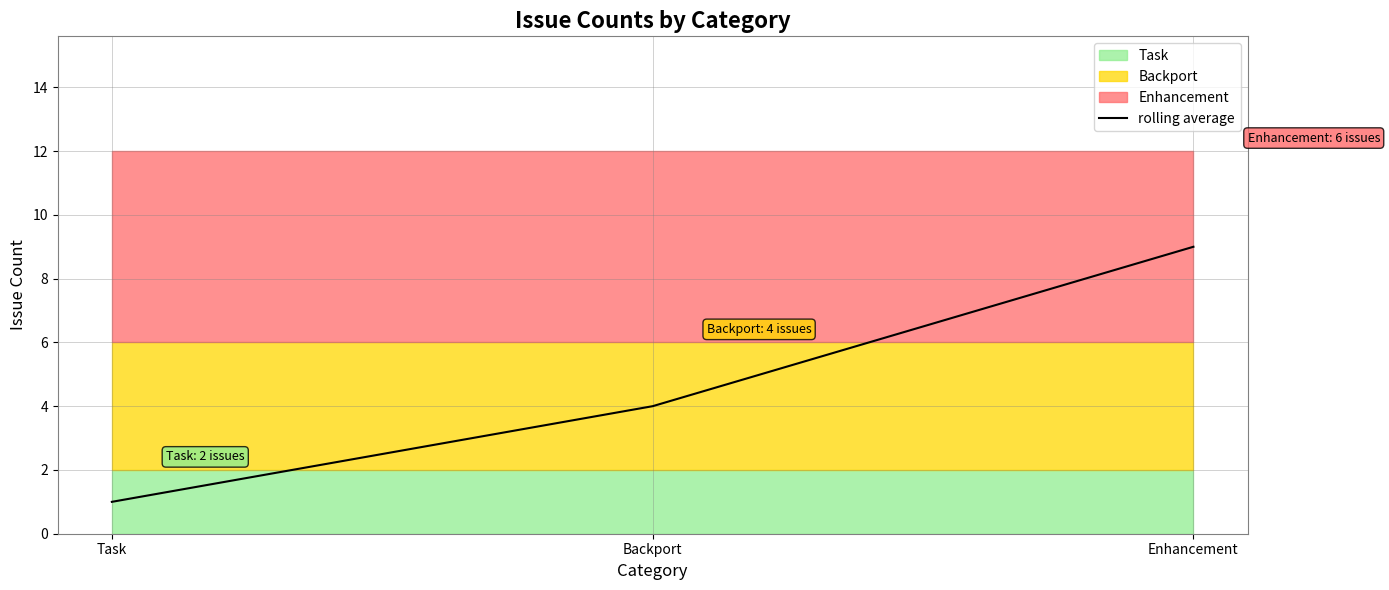

Count the number of categories in the chart.

3